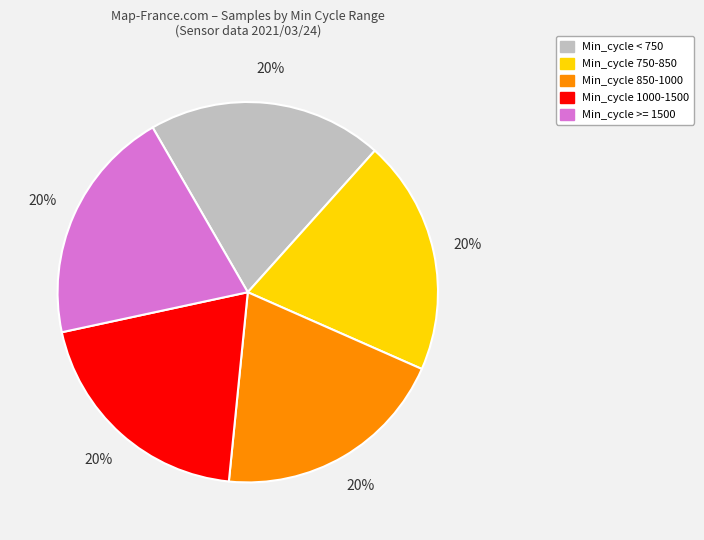

Is there a majority slice in this chart?

No